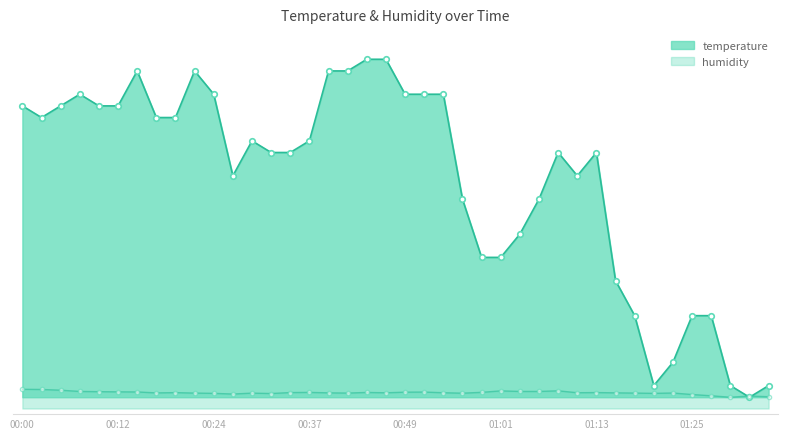

What is the difference between the values at 00:44 and 01:18?

45.5